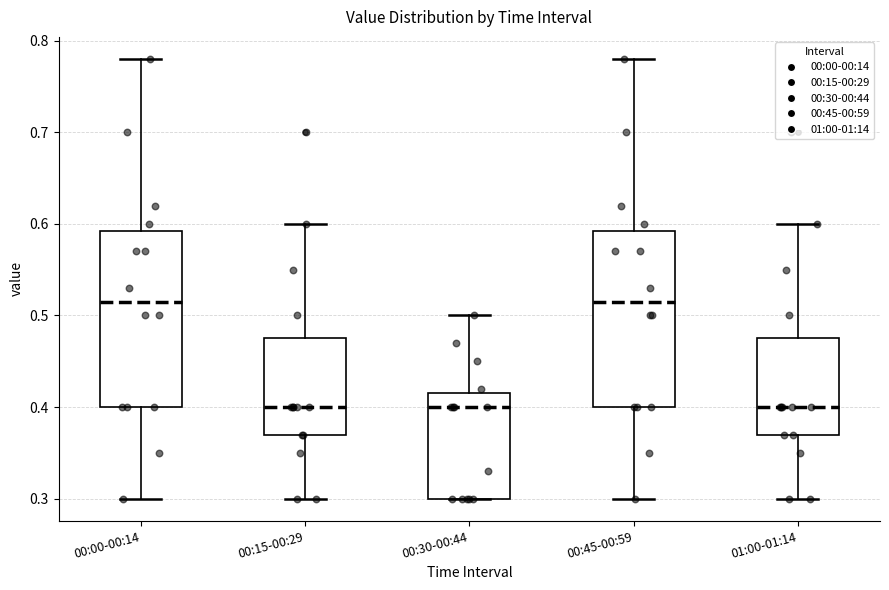

Reading left to right, read every box against the y-axis: the position of its median line, the range the box covers, and the ends of its whiskers. The values are not printed on the chart, so give them approximately, as read against the axis.

00:00-00:14: median 0.52, box 0.40 to 0.59, whiskers 0.30 to 0.78
00:15-00:29: median 0.40, box 0.37 to 0.48, whiskers 0.30 to 0.60
00:30-00:44: median 0.40, box 0.30 to 0.42, whiskers 0.30 to 0.50
00:45-00:59: median 0.52, box 0.40 to 0.59, whiskers 0.30 to 0.78
01:00-01:14: median 0.40, box 0.37 to 0.48, whiskers 0.30 to 0.60